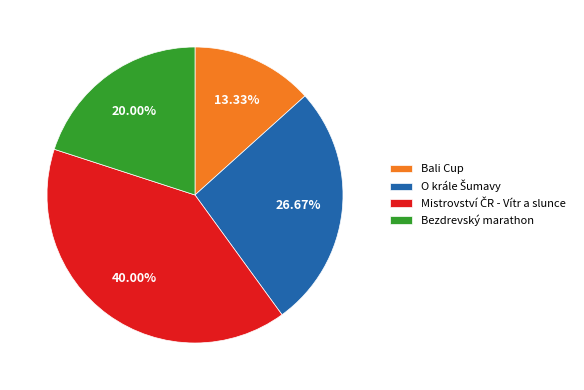

Which slice is the smallest?

Bali Cup